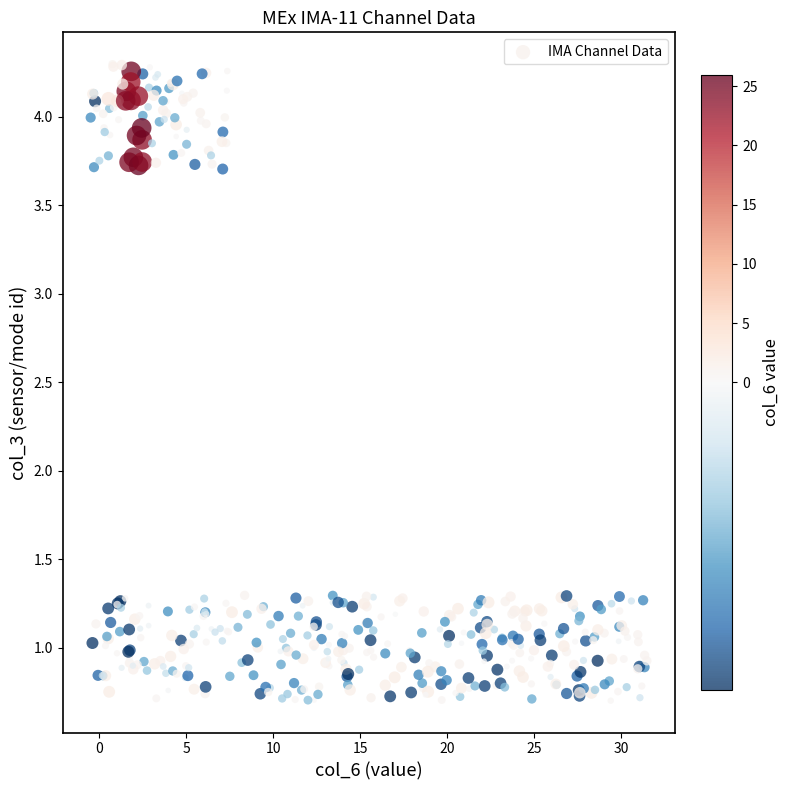

What is the range of Y values (max minus min)?

3.6